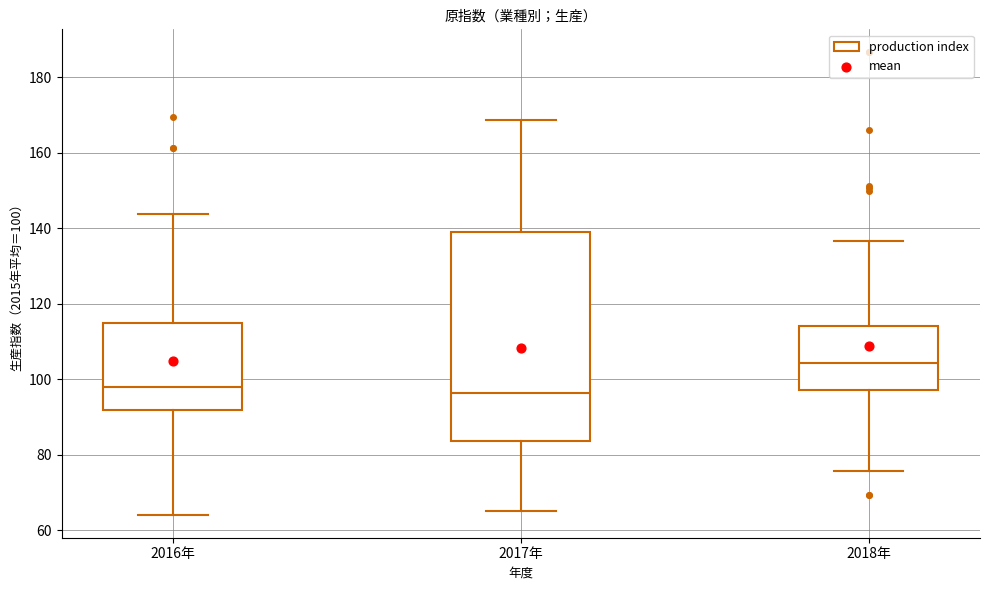

Reading left to right, read every box against the y-axis: the position of its median line, the range the box covers, and the ends of its whiskers. The values are not printed on the chart, so give them approximately, as read against the axis.

2016年: median 98, box 92 to 116, whiskers 64 to 144
2017年: median 96, box 84 to 140, whiskers 66 to 168
2018年: median 104, box 98 to 114, whiskers 76 to 136